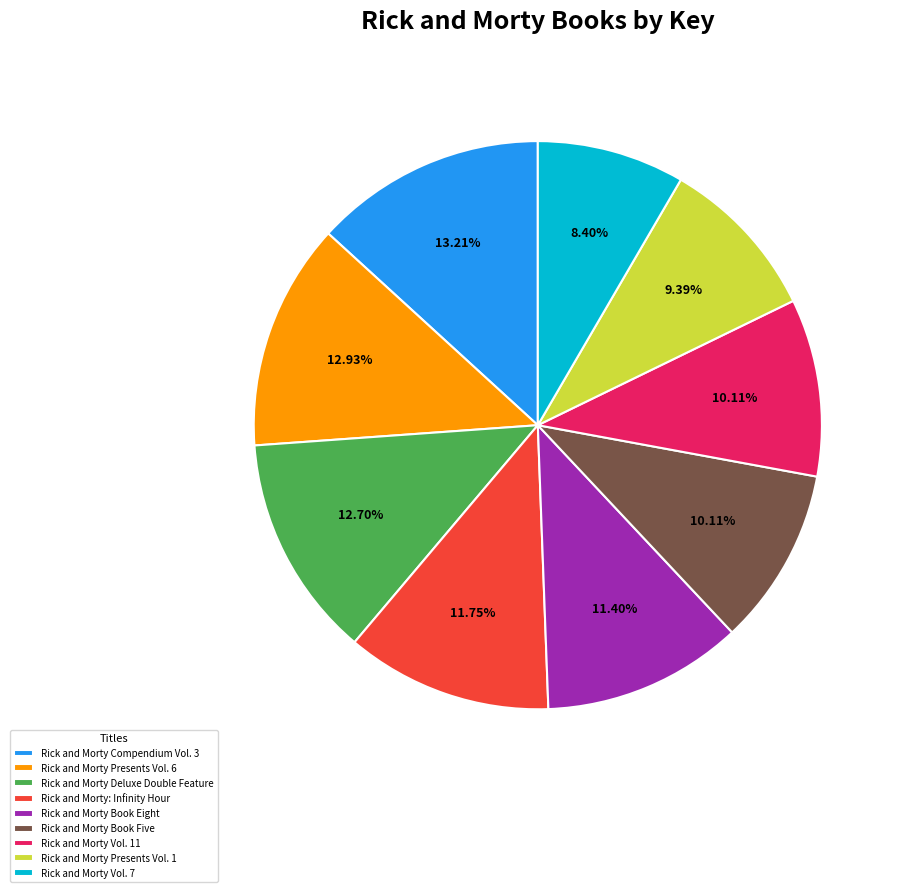

To the nearest percent, what is the combined percentage of Rick and Morty Vol. 7 and Rick and Morty Presents Vol. 1?

18%